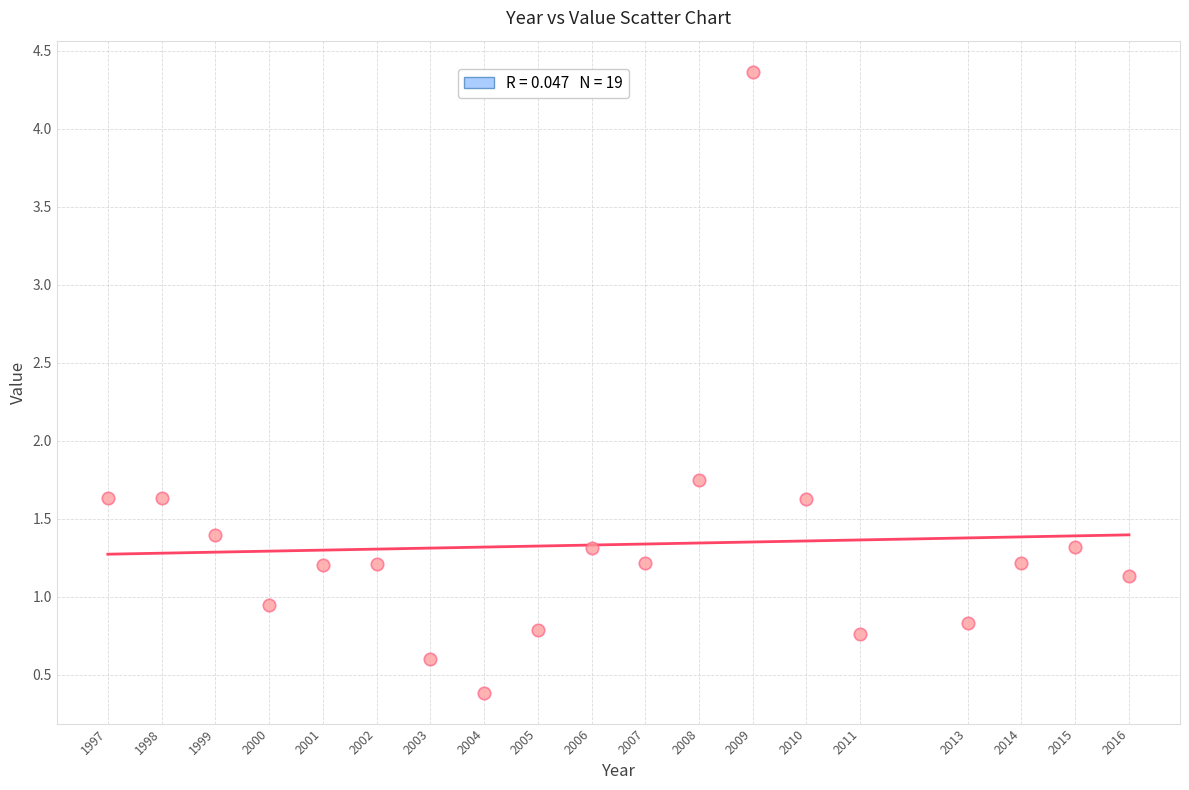

What is the range of Y values (max minus min)?

4.0